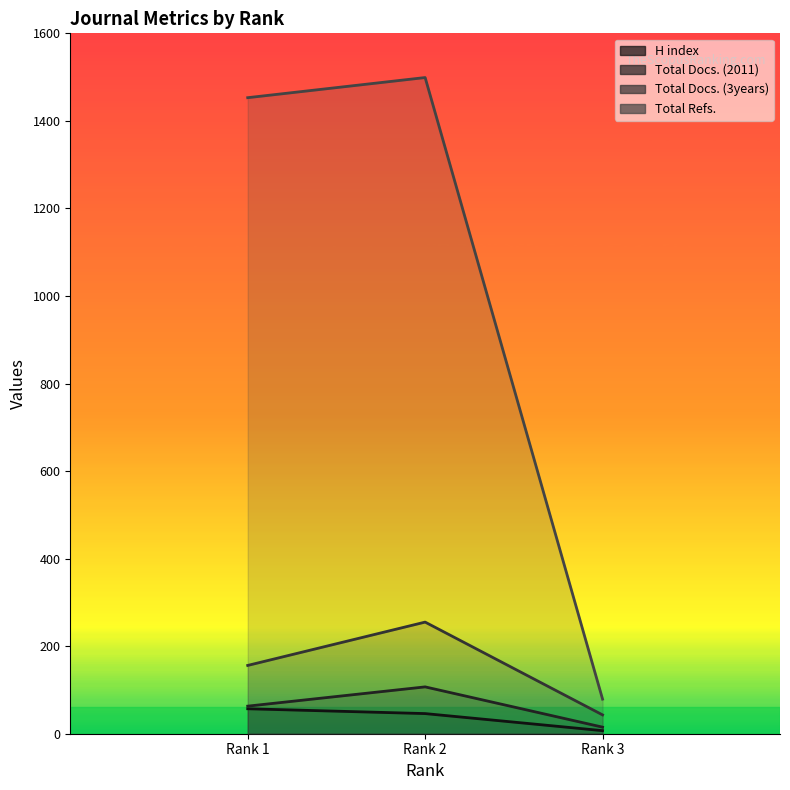

The Total Docs. (2011) series shows 107 at Rank 2. True or false?

True